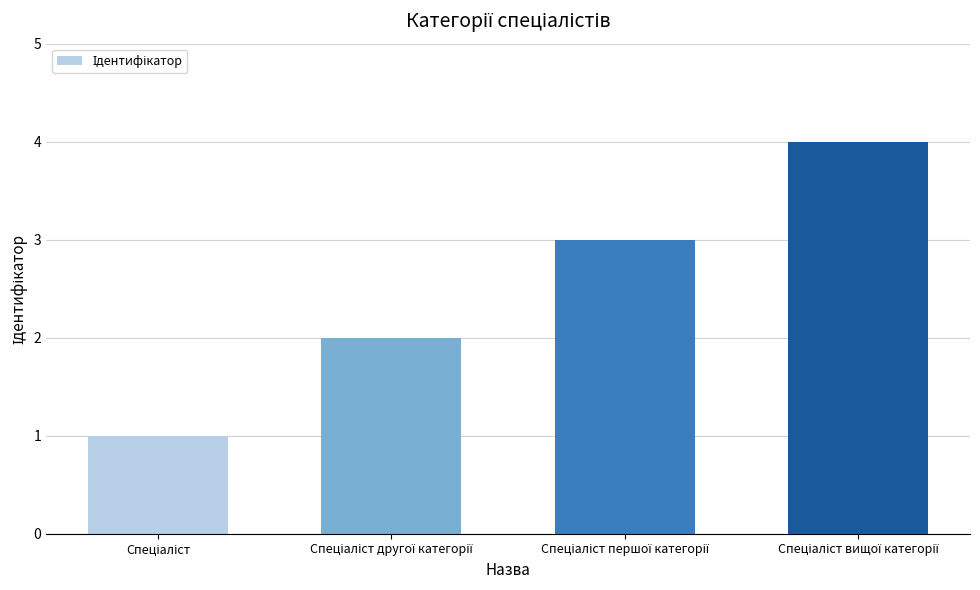

What is the smallest value displayed?

1